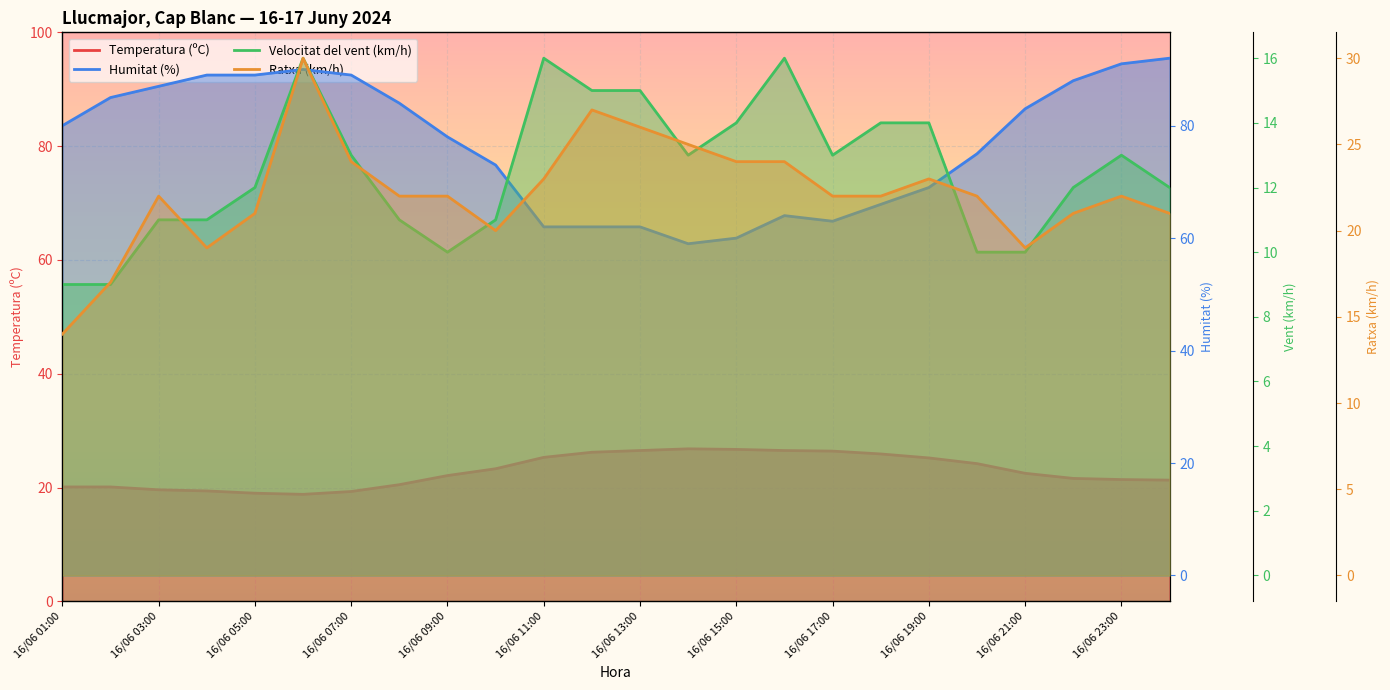

How many distinct data groups are displayed?

4